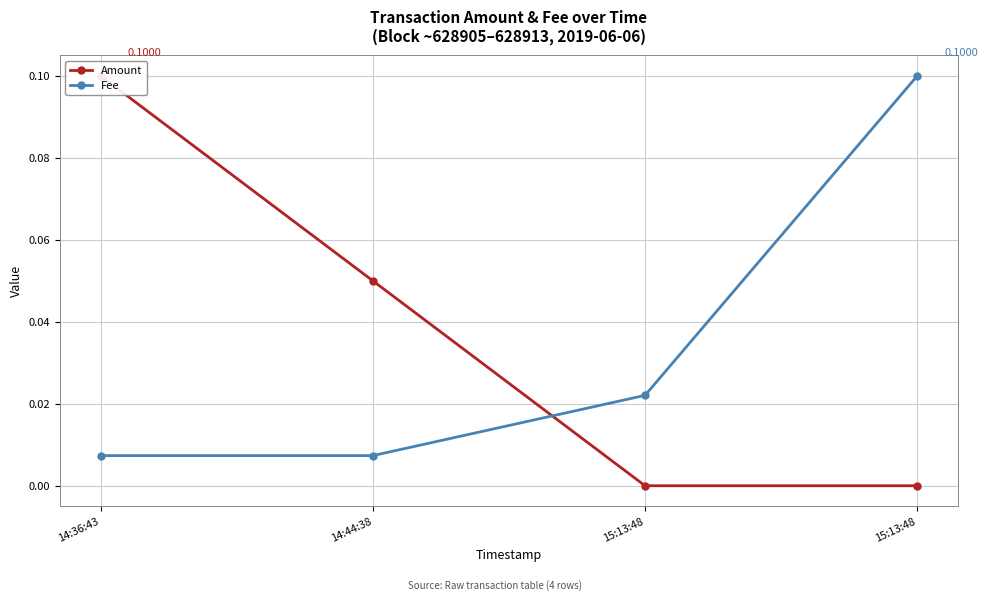

What is the difference between the maximum and minimum values in the Fee series?

0.1